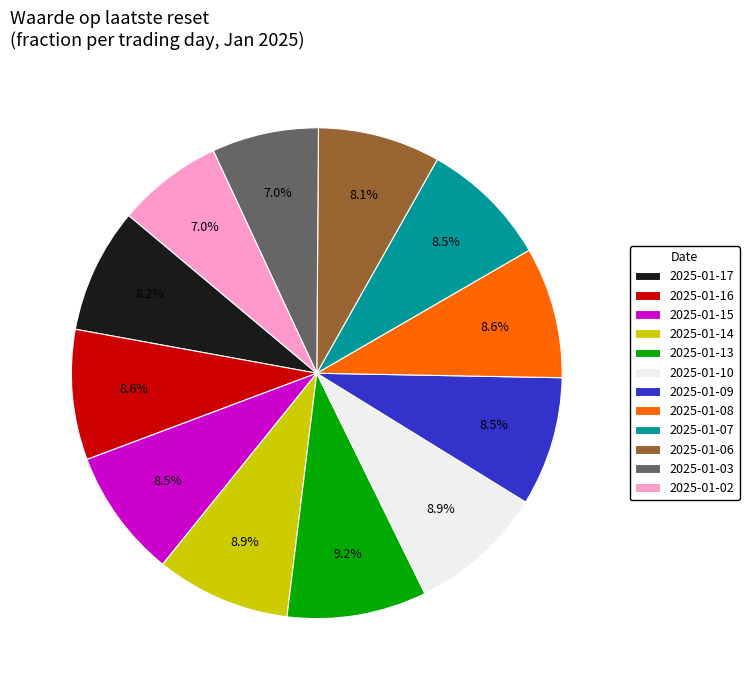

What is the ratio of the value at 2025-01-08 to the value at 2025-01-15?

1.0